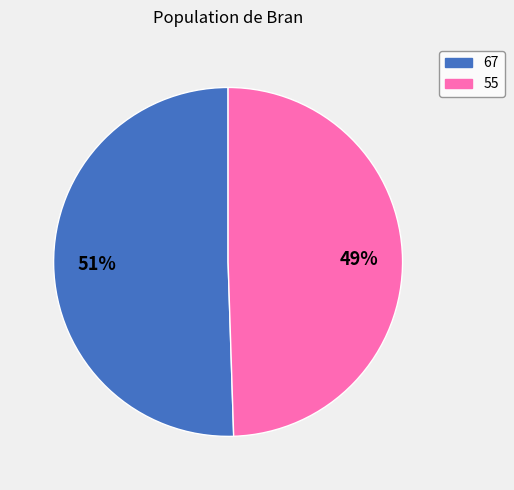

How many slices are in this pie chart?

2